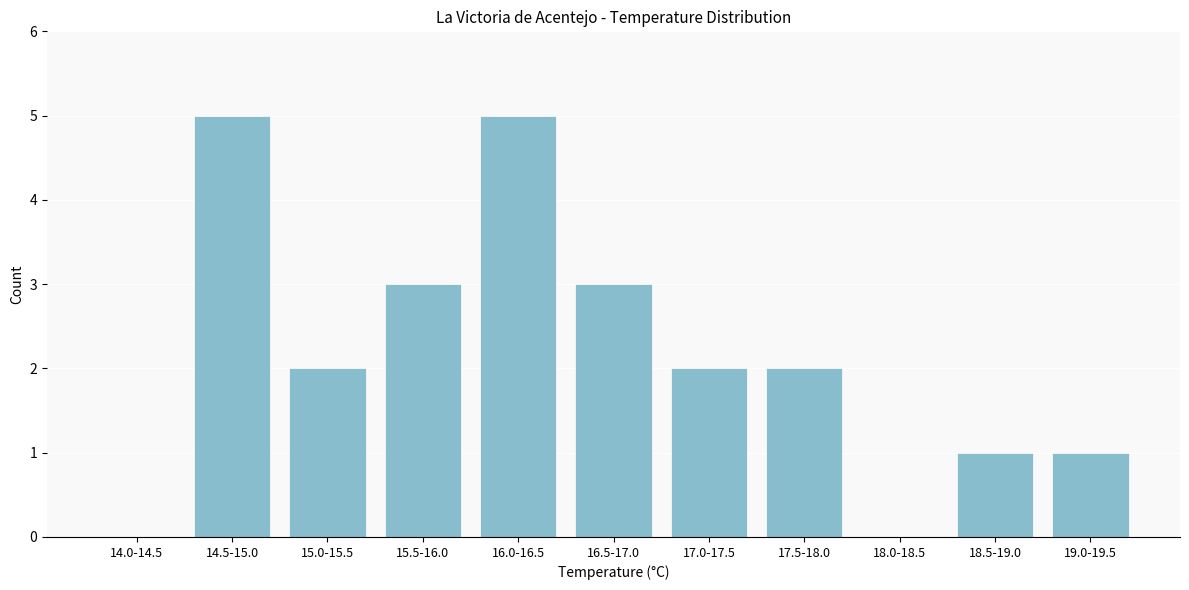

Reading left to right, what are all the values shown in this chart?

14.0-14.5=0	14.5-15.0=5	15.0-15.5=2	15.5-16.0=3	16.0-16.5=5	16.5-17.0=3	17.0-17.5=2	17.5-18.0=2	18.0-18.5=0	18.5-19.0=1	19.0-19.5=1